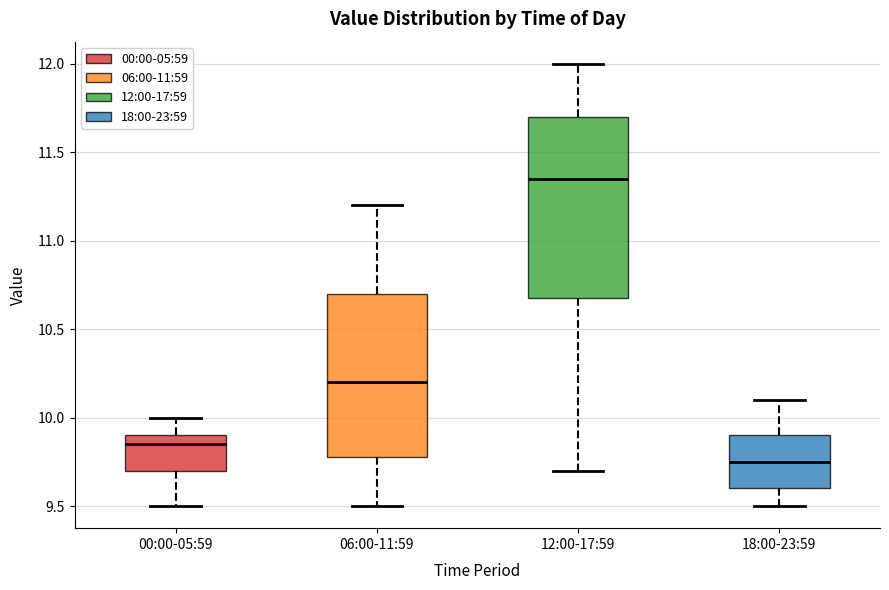

Comparing the boxes themselves (not the whiskers), which one is the tallest?

12:00-17:59